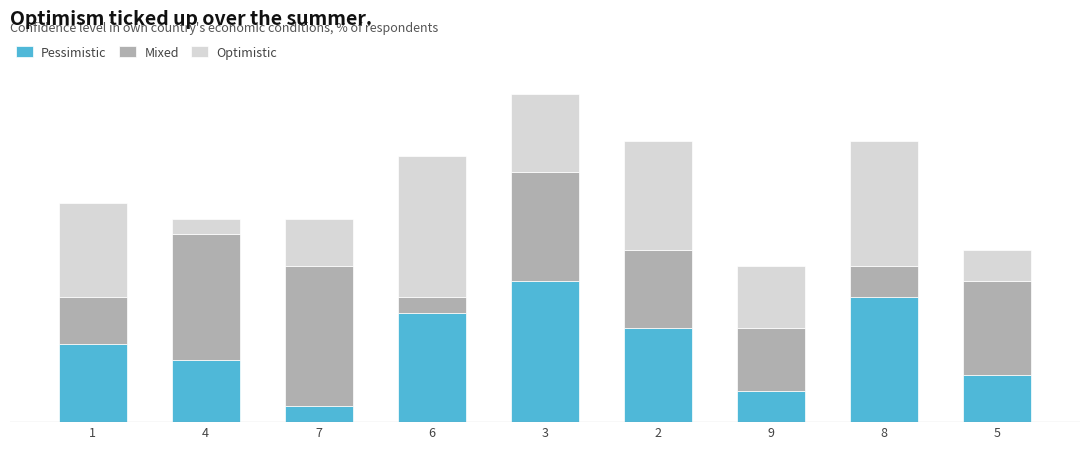

Are the bars horizontal?

No